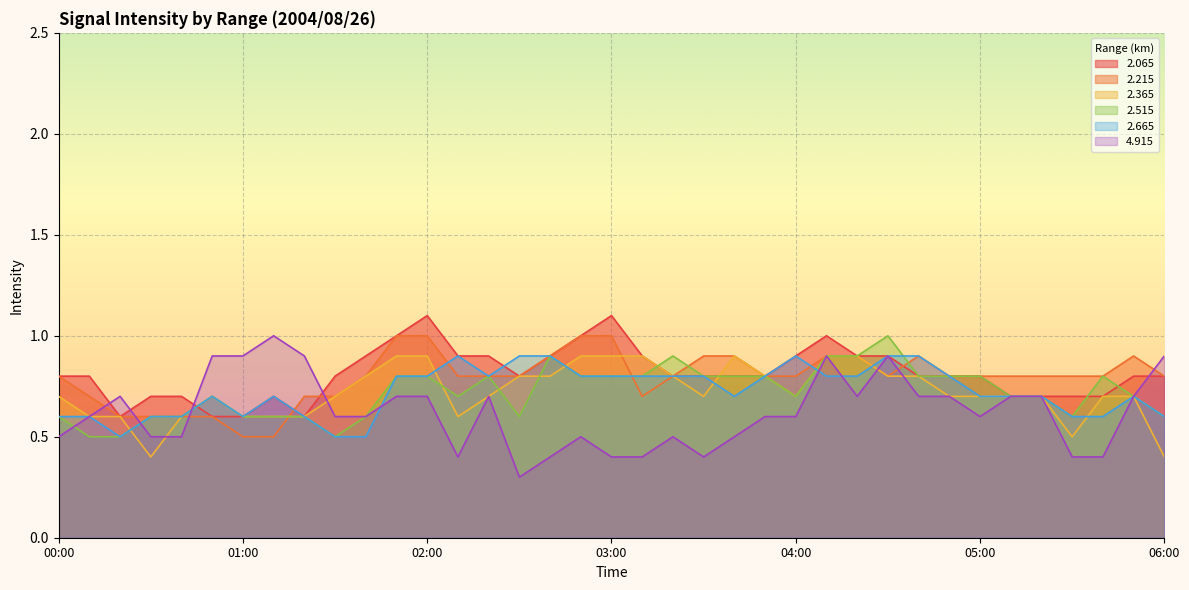

What is the lowest value of the 2.365 series?

0.4